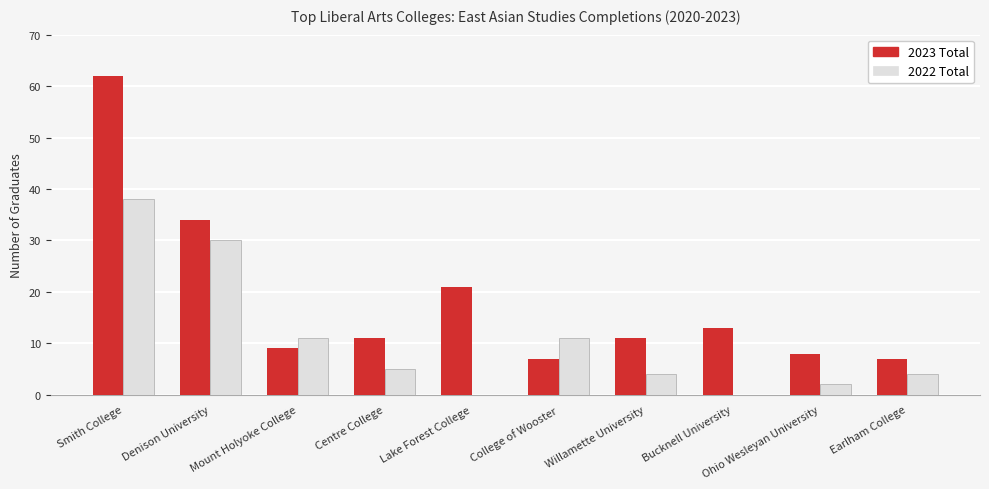

Count the number of categories in the chart.

10